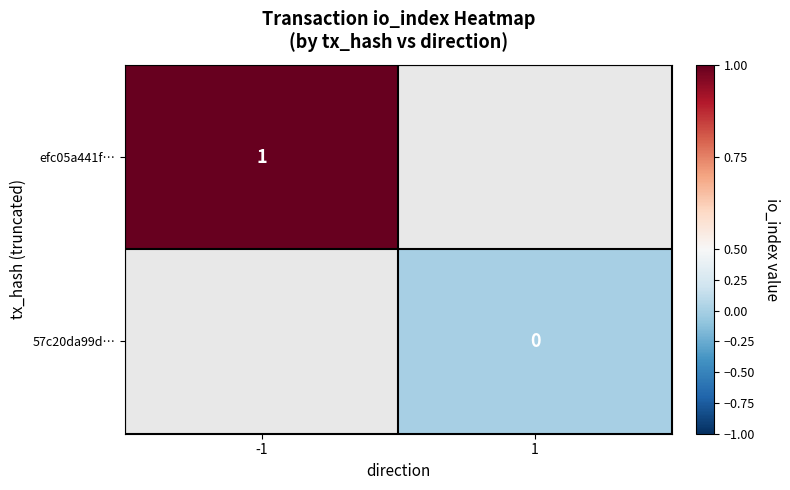

The value of efc05a441f… at -1 is 1. True or false?

True